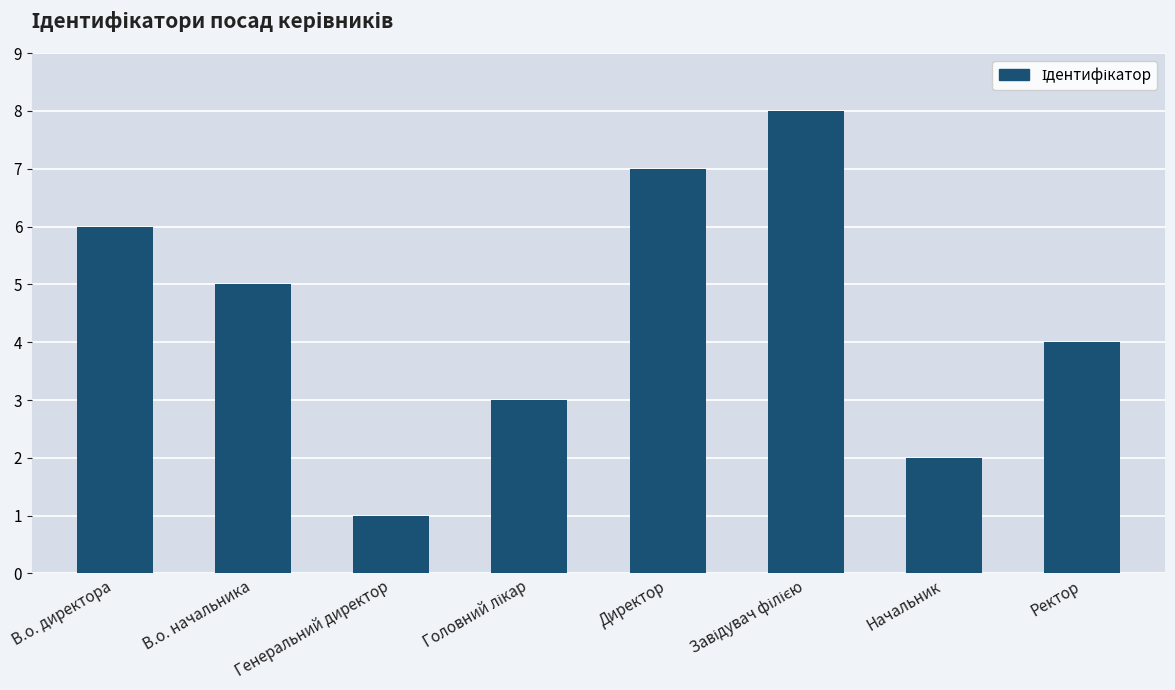

Between В.о. начальника and Директор, which is larger?

Директор